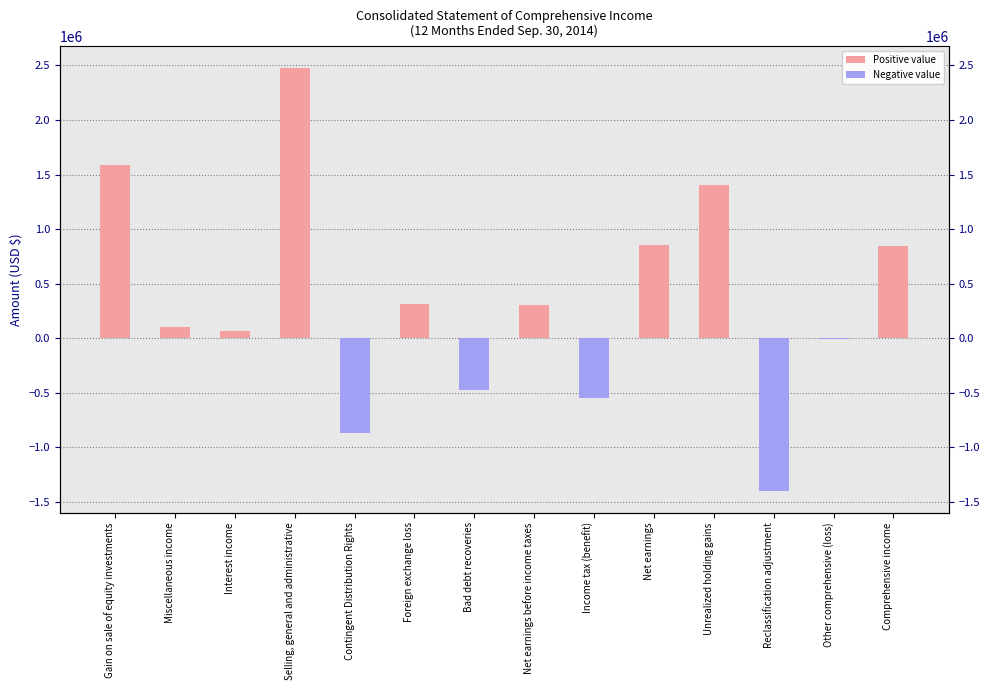

What is the smallest value displayed?

-1406000